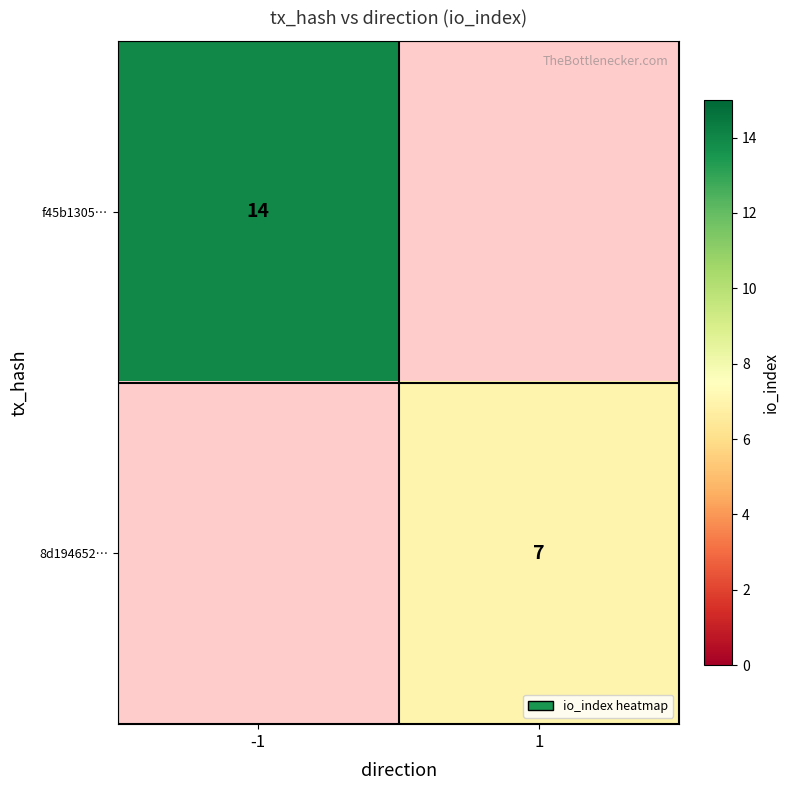

The f45b1305… series shows 6 at -1. True or false?

False